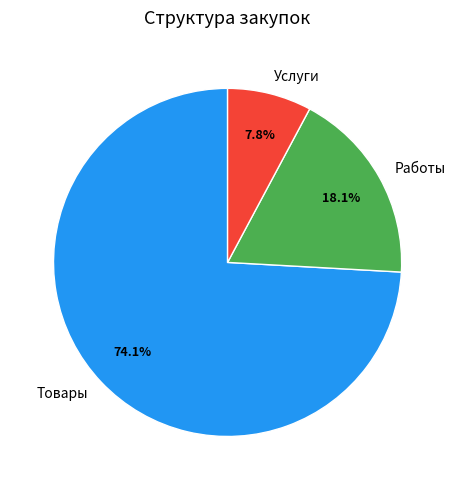

Between Товары and Работы, which is larger?

Товары